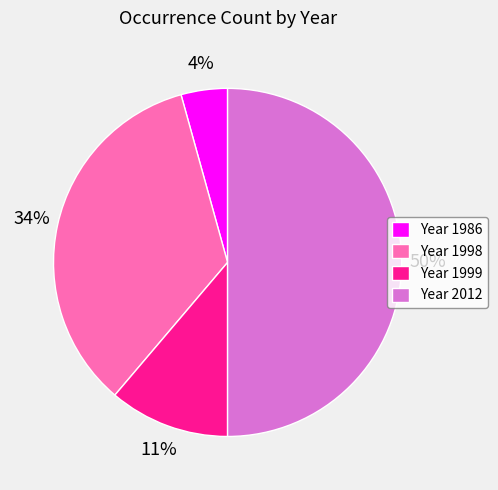

Which has a higher value, Year 1986 or Year 1998?

Year 1998